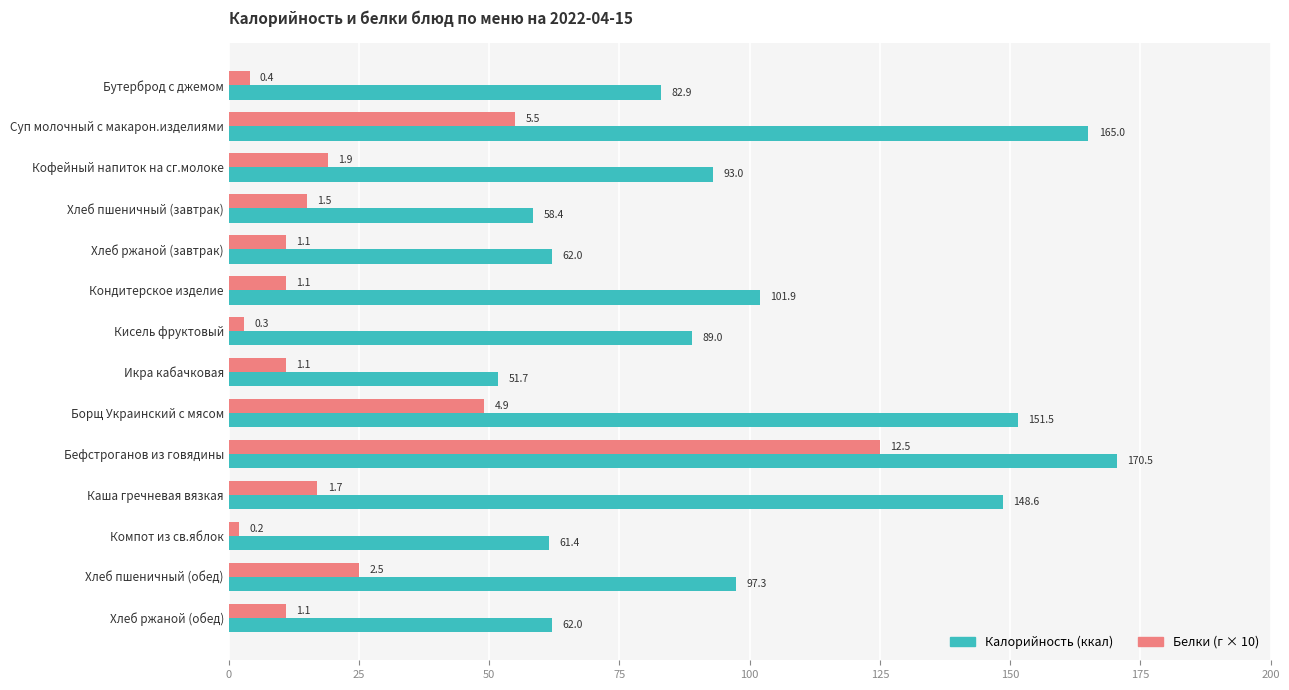

What is the difference between the highest and lowest values at Икра кабачковая?

40.7